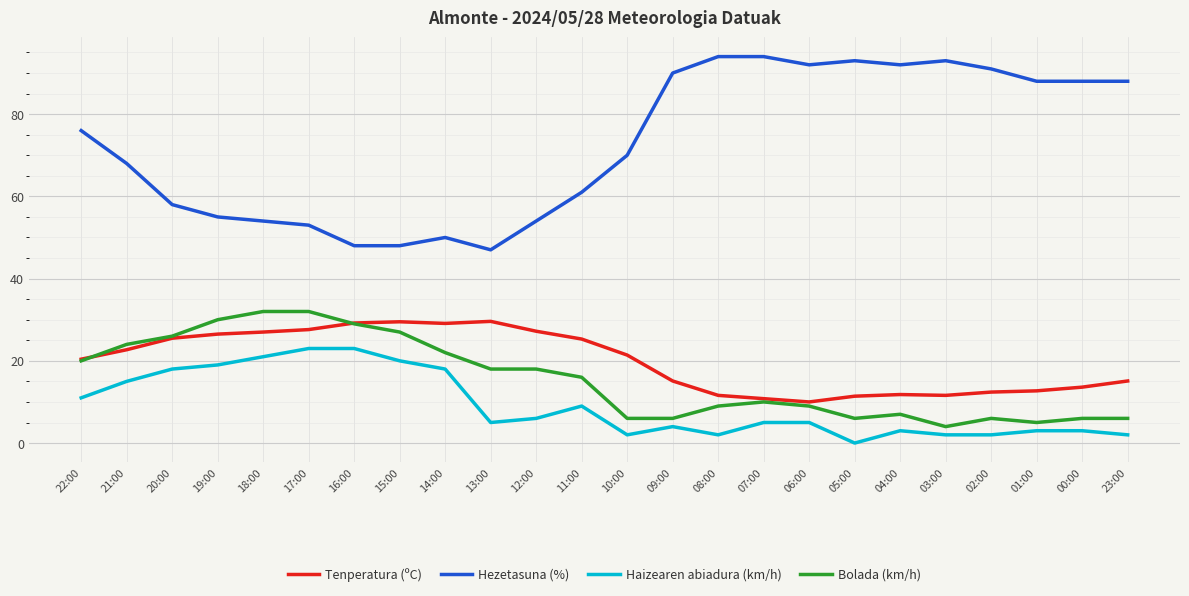

What is the average value of the Hezetasuna (%) series?

72.7